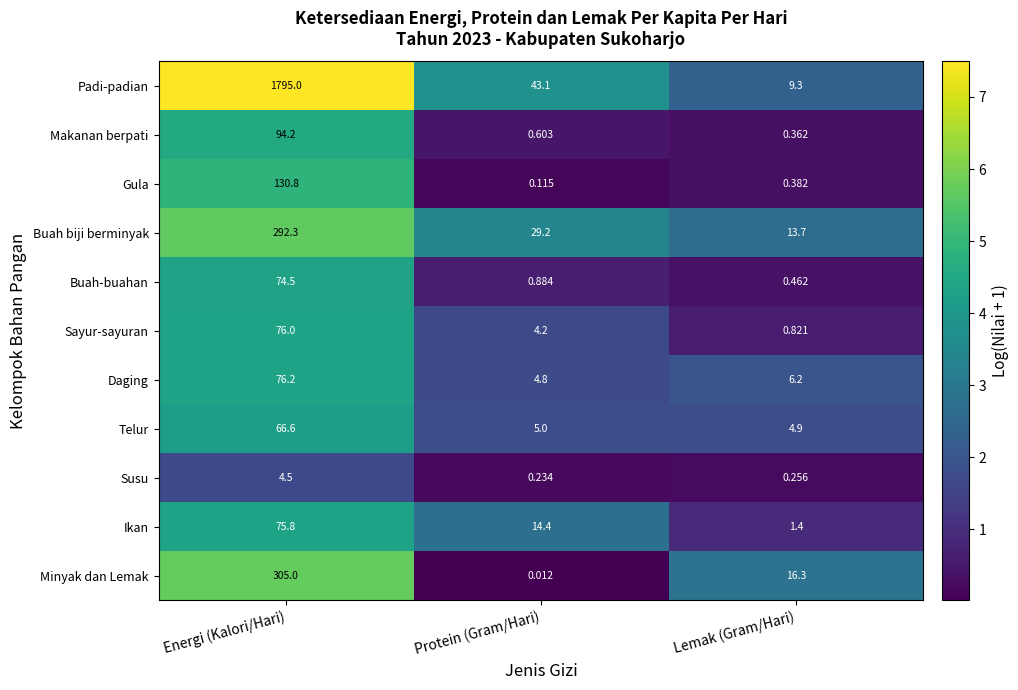

At how many categories does at least one series exceed 5?

3